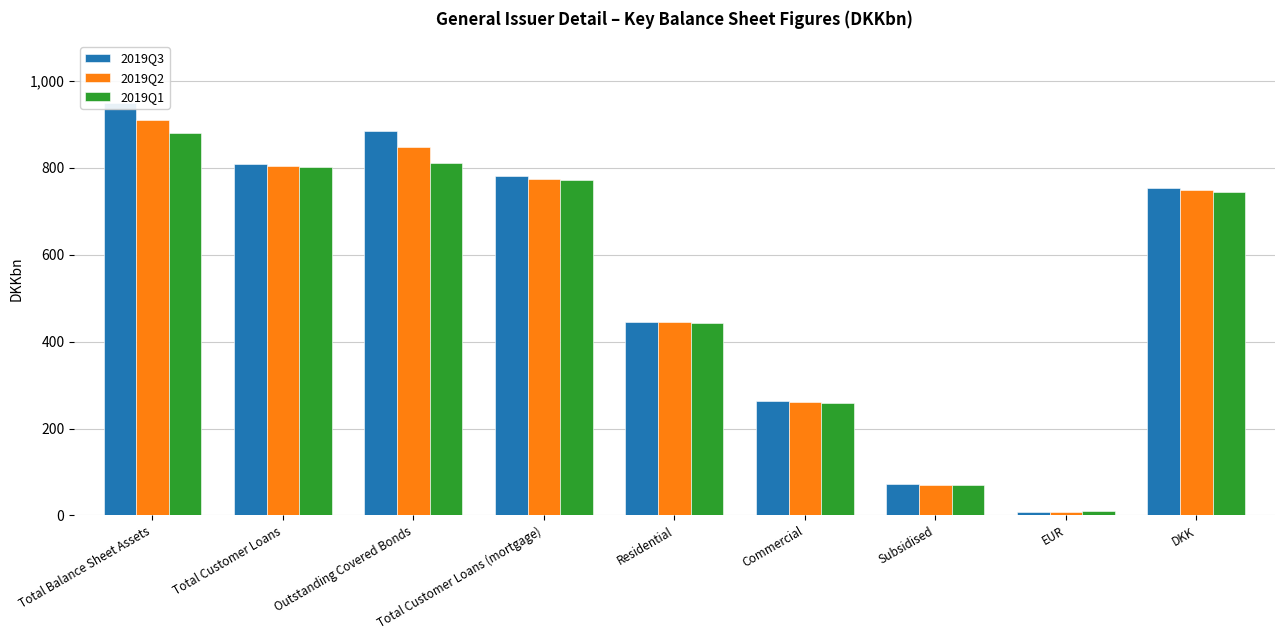

The 2019Q2 series shows 748.2 at DKK. True or false?

True